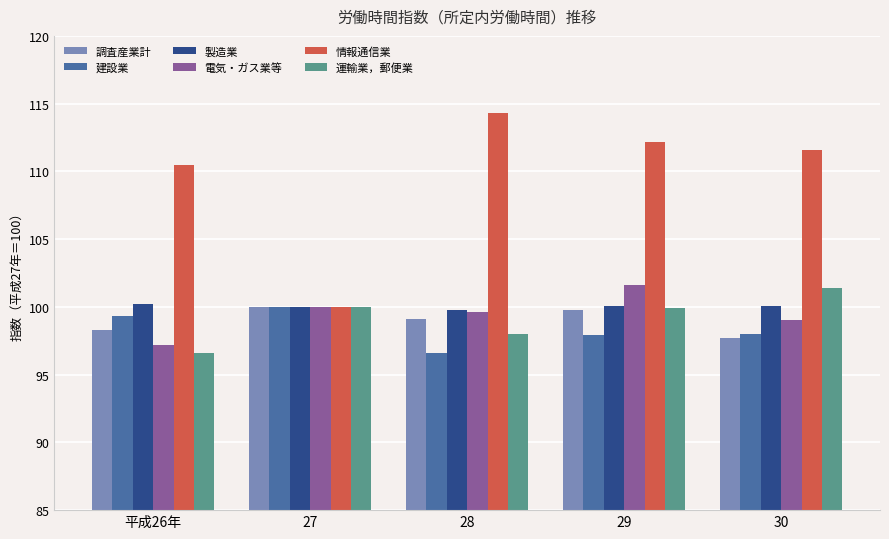

Which series has the largest total across all categories?

情報通信業